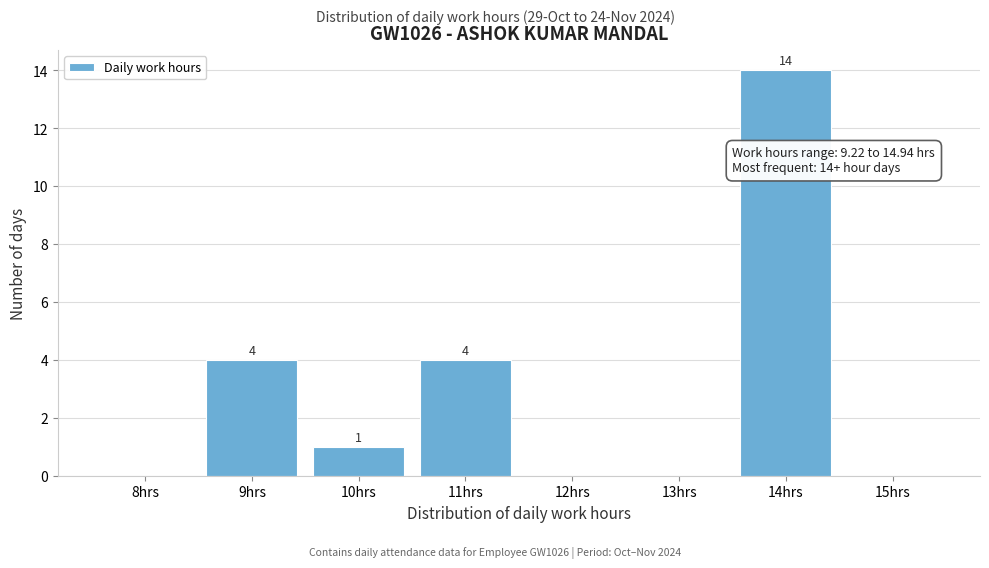

Reading left to right, extract all data points from this chart.

8hrs=0	9hrs=4	10hrs=1	11hrs=4	12hrs=0	13hrs=0	14hrs=14	15hrs=0